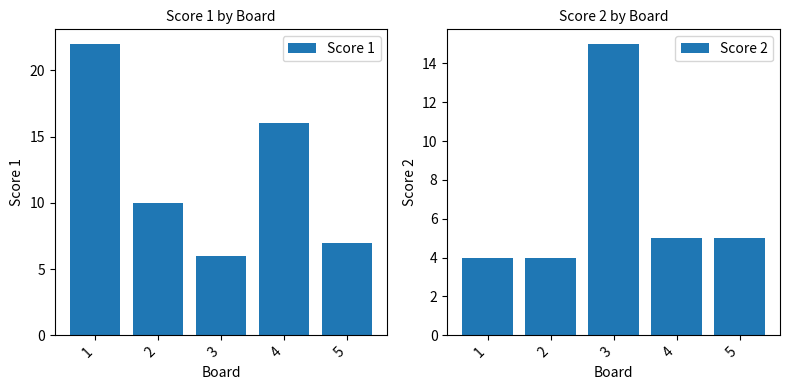

How many data points does each series have?

5